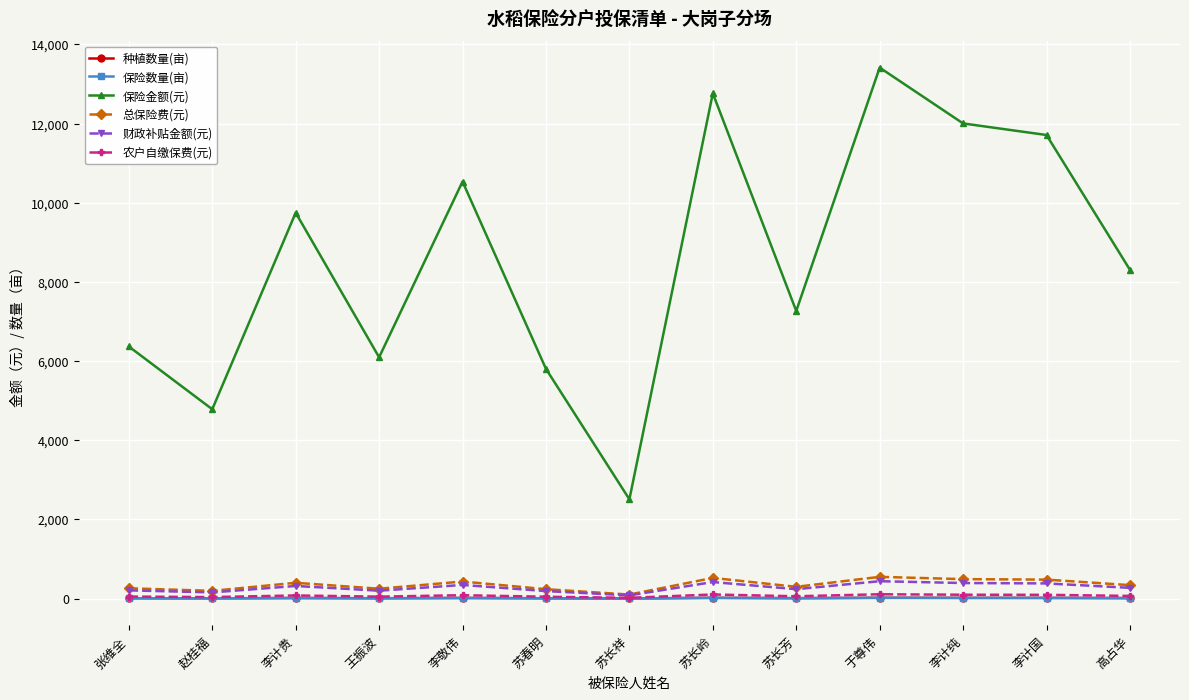

What value does the 总保险费(元) series have at 高占华?

340.6